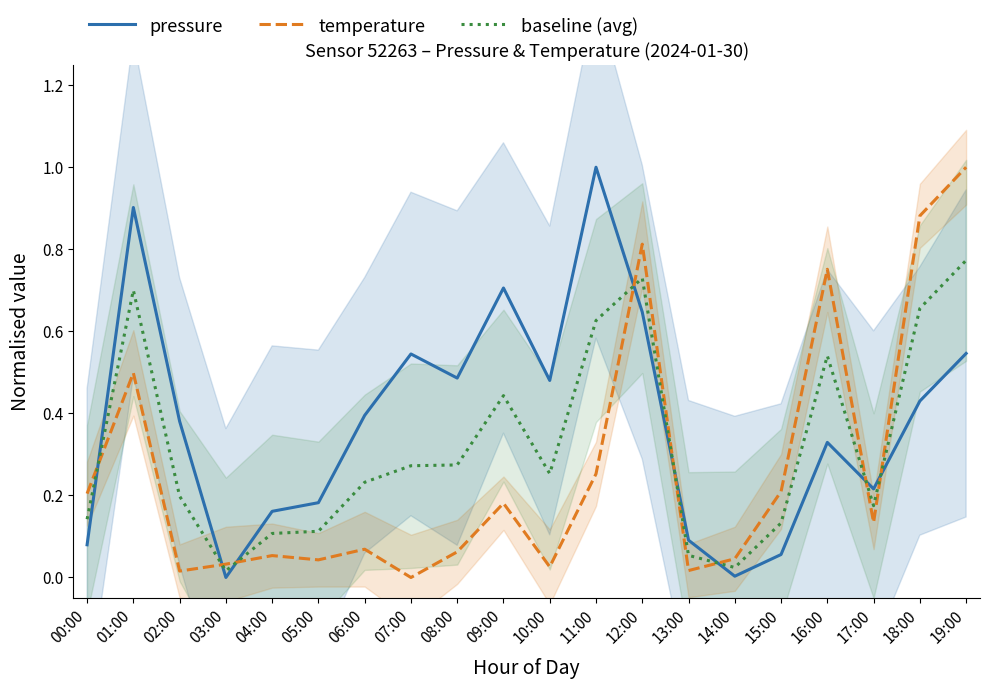

Rank the series by their maximum value, from lowest to highest.

baseline (avg), pressure, temperature